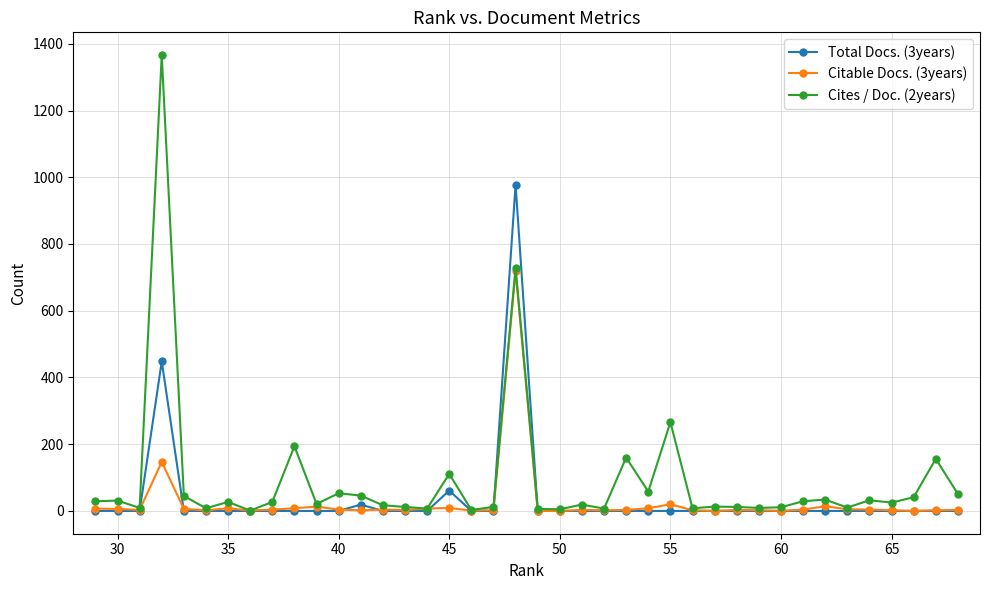

Which series has the largest range (max minus min)?

Cites / Doc. (2years)